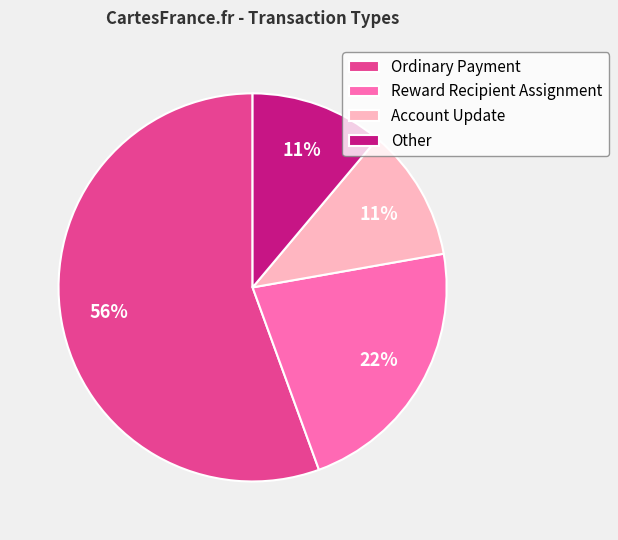

What is the largest slice in the pie chart?

Ordinary Payment